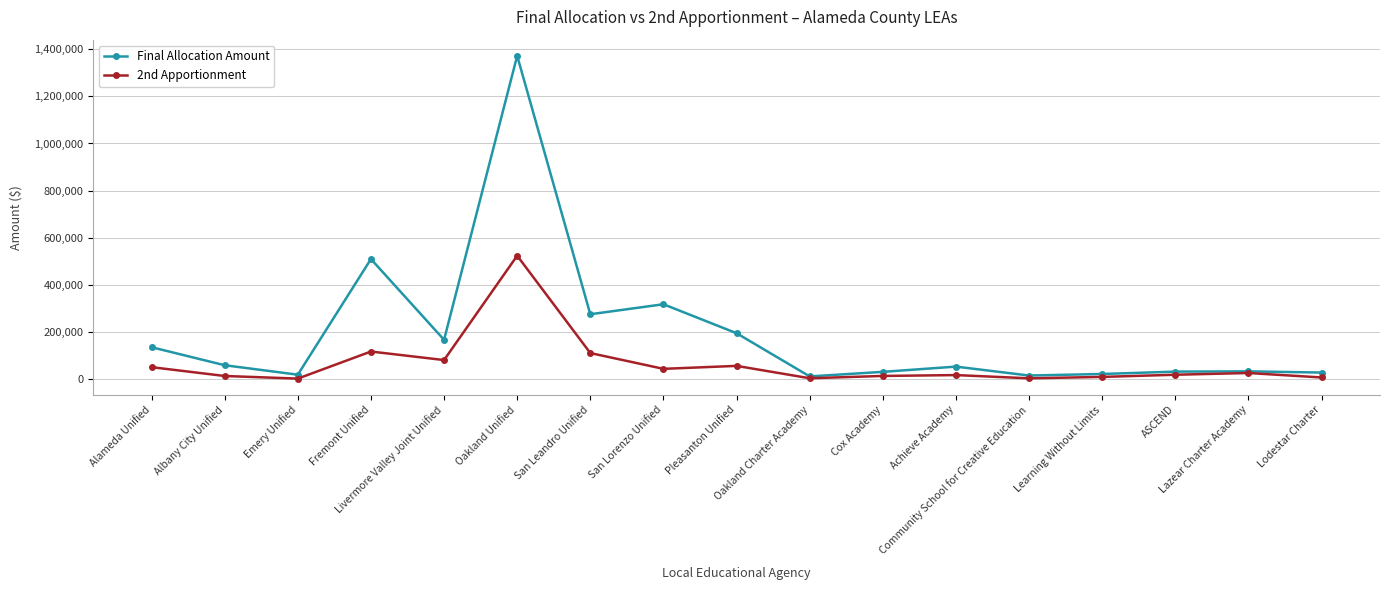

Rank the series by their average value, from lowest to highest.

2nd Apportionment, Final Allocation Amount